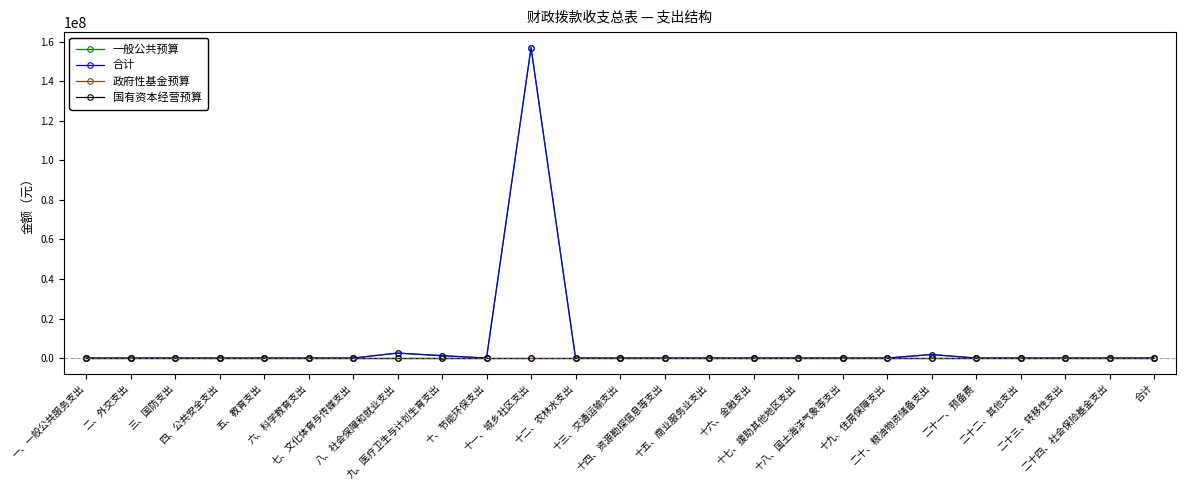

True or false: 政府性基金预算 and 国有资本经营预算 intersect in this chart.

False